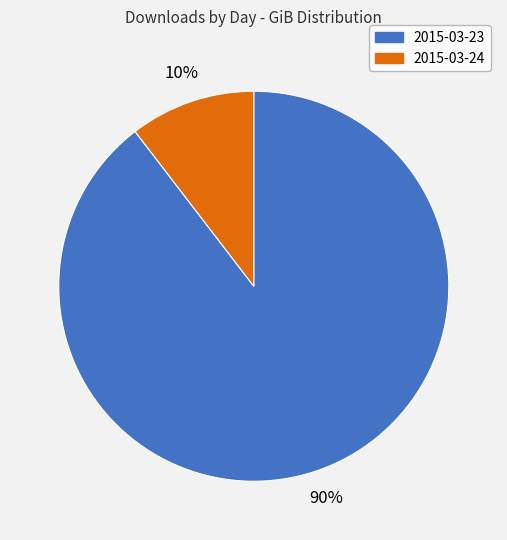

Which slice is the smallest?

2015-03-24